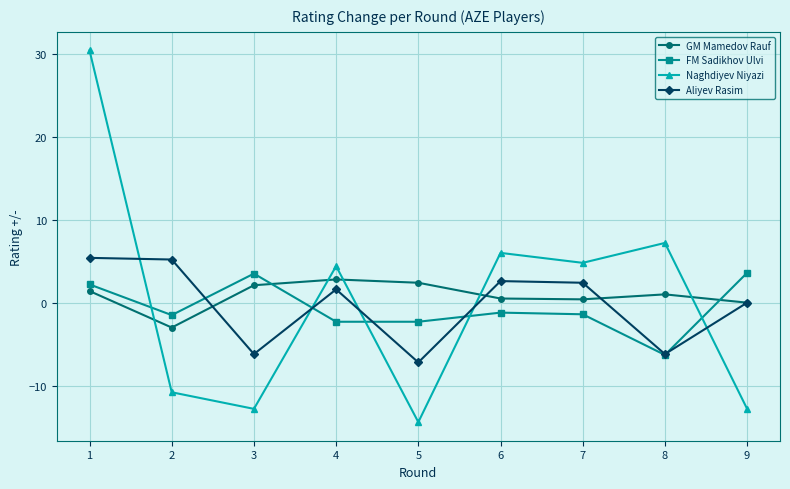

What is the difference between the FM Sadikhov Ulvi values at 3 and 2?

5.0